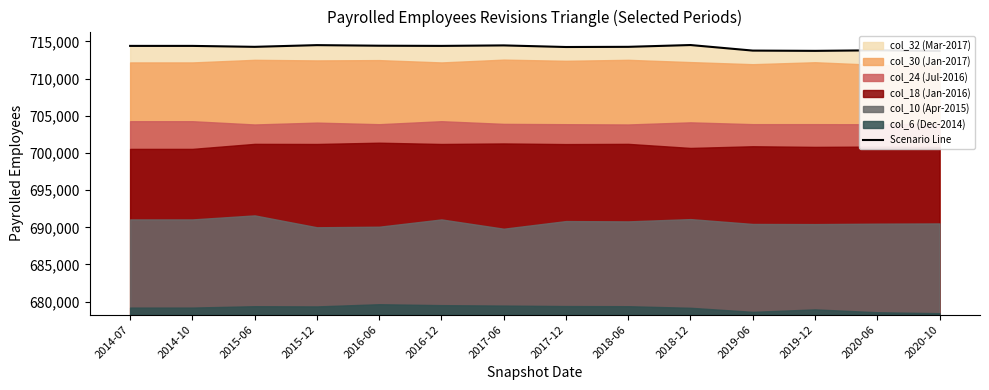

What is the minimum value shown in the chart?

713730